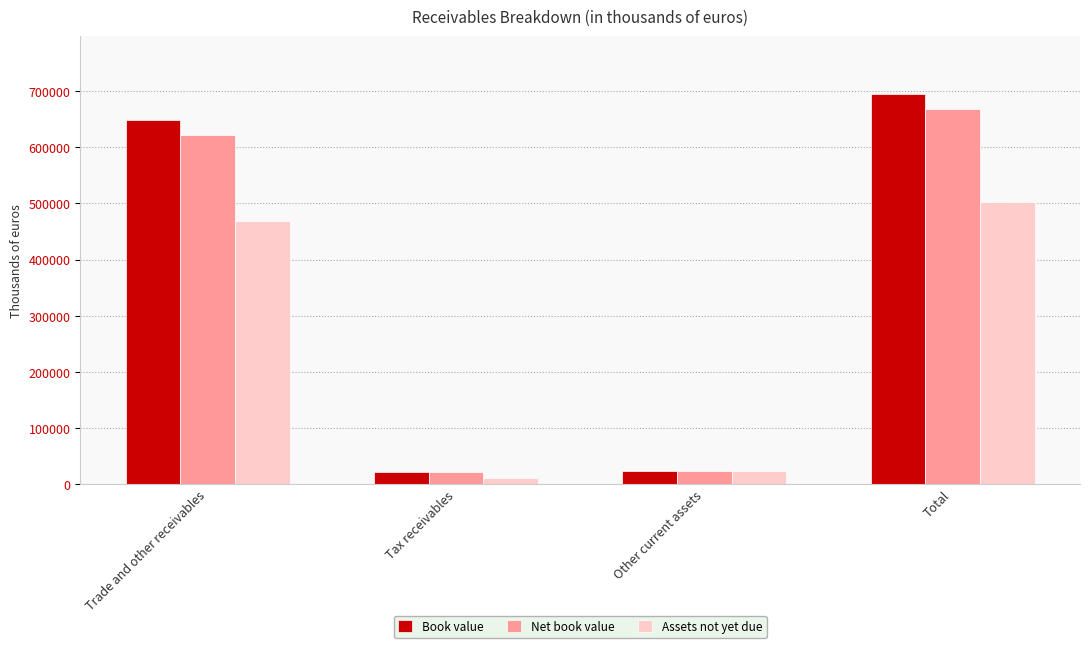

What is the greatest value displayed?

694040